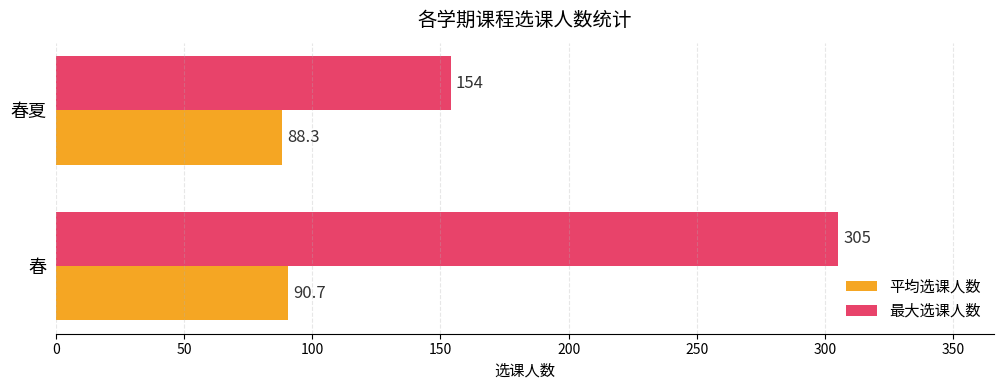

The value of 最大选课人数 at 春 is 126.8. True or false?

False